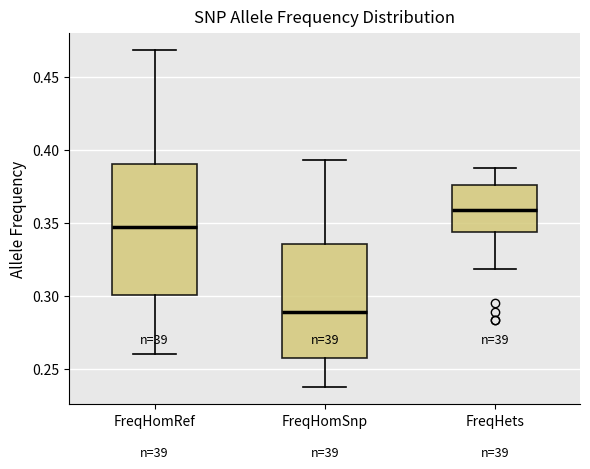

Where is the upper edge of the box for FreqHomRef on the y-axis? The values are not printed on the chart, so give them approximately, as read against the axis.

0.390